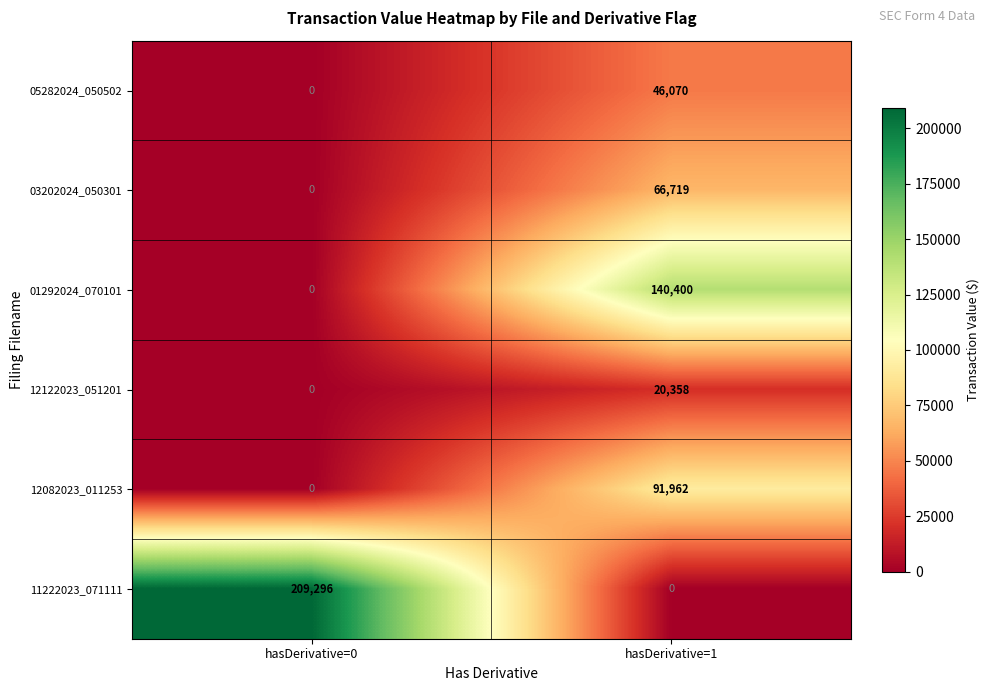

What is the sum of all 05282024_050502 values?

46070